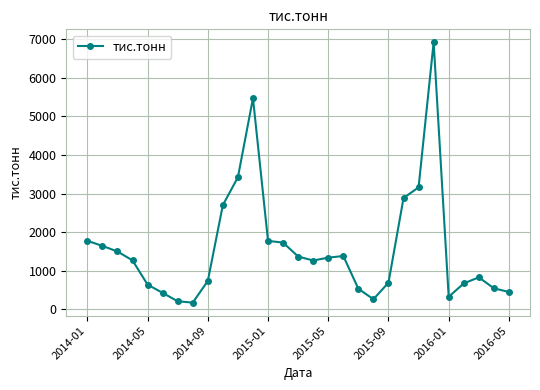

True or false: there are more than 2 points higher than both neighbors.

True